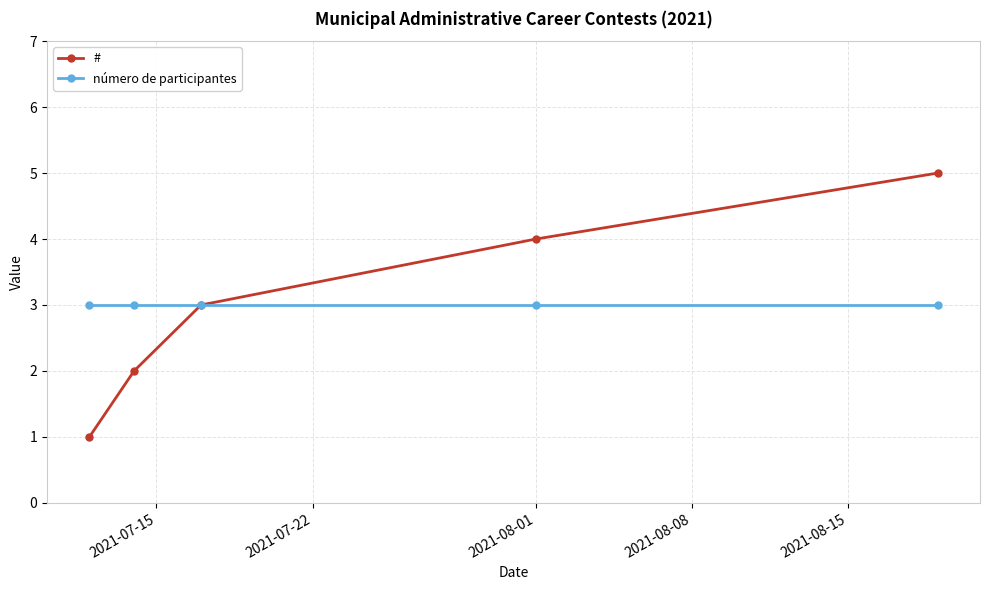

True or false: número de participantes has more than 2 interior local peaks.

False